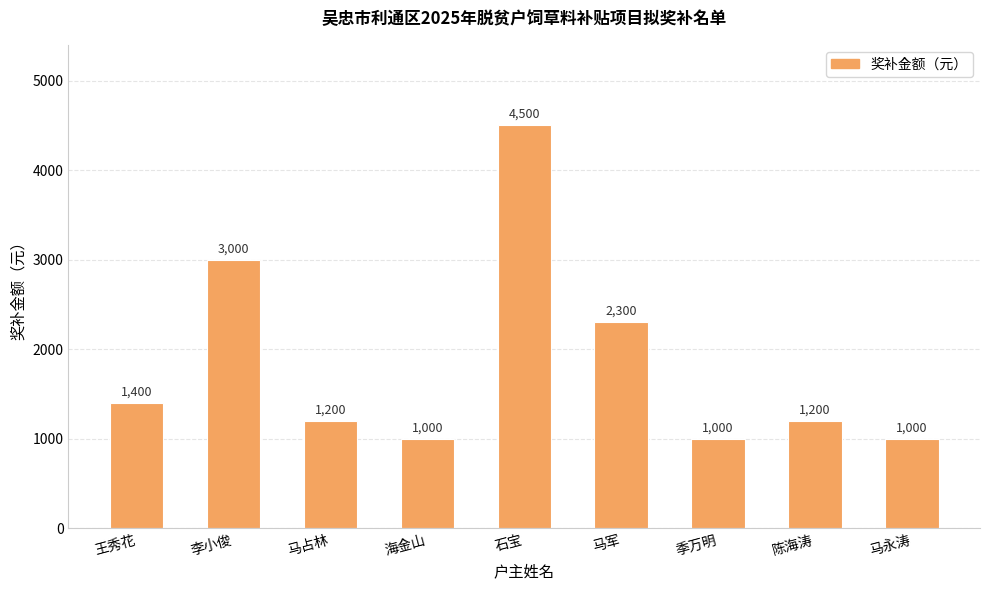

Does the chart contain any negative values?

No